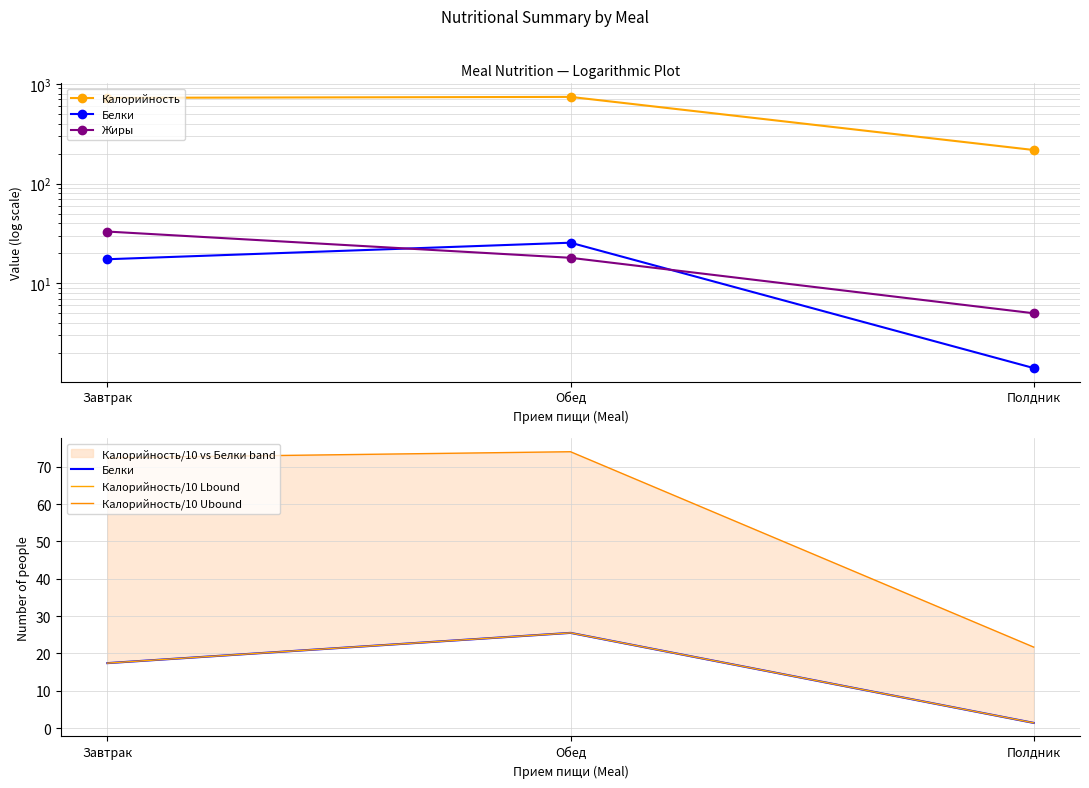

Which has a higher value, Завтрак or Обед?

Обед